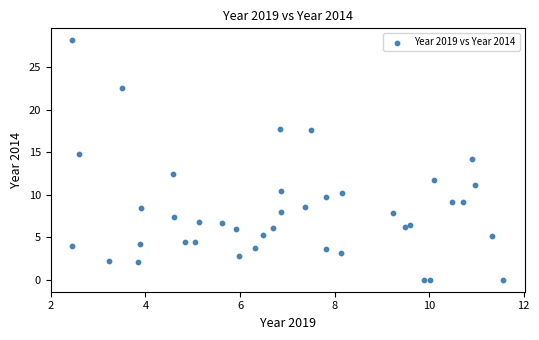

What is the range of Y values (max minus min)?

28.2